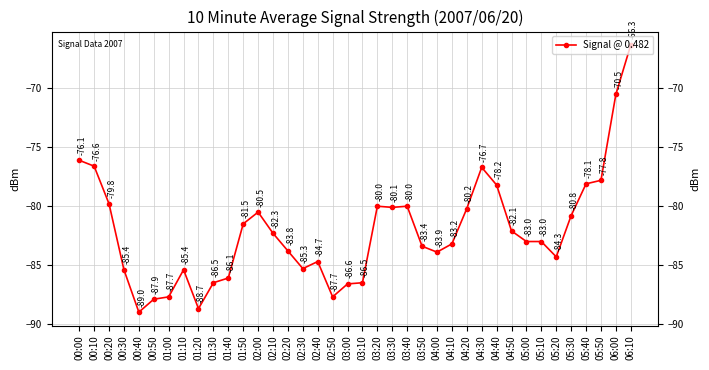

Reading left to right, extract all data points from this chart.

-76.1	-76.6	-79.8	-85.4	-89.0	-87.9	-87.7	-85.4	-88.7	-86.5	-86.1	-81.5	-80.5	-82.3	-83.8	-85.3	-84.7	-87.7	-86.6	-86.5	-80.0	-80.1	-80.0	-83.4	-83.9	-83.2	-80.2	-76.7	-78.2	-82.1	-83.0	-83.0	-84.3	-80.8	-78.1	-77.8	-70.5	-66.3